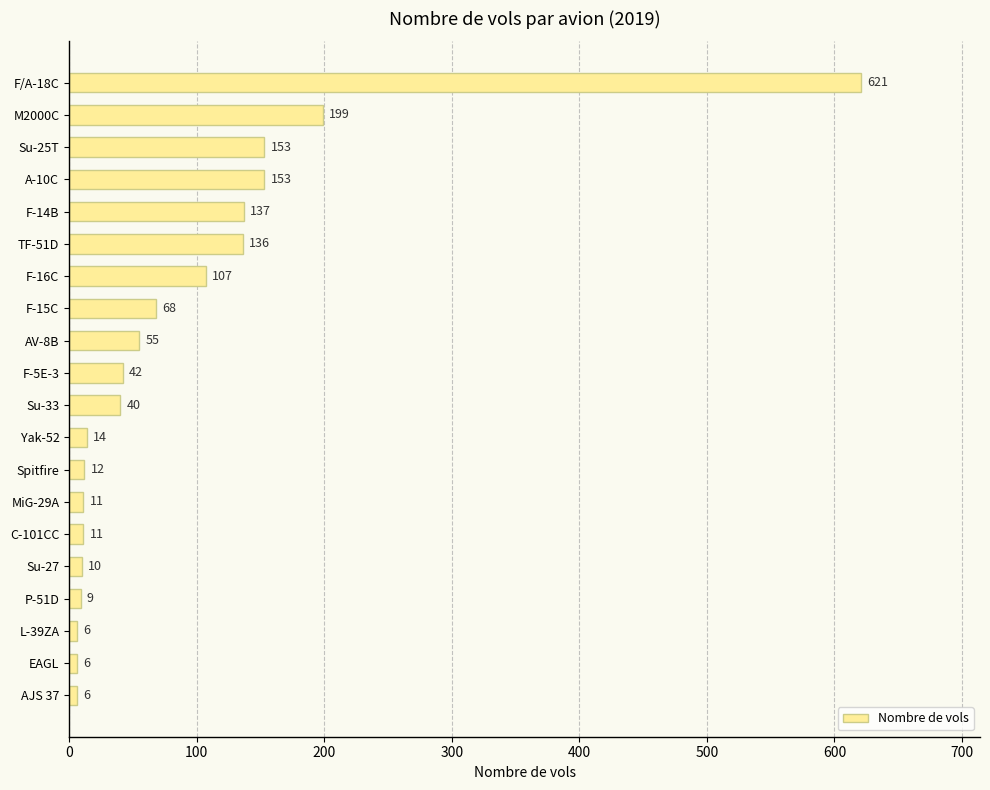

Reading bottom to top, list all the values displayed in this chart.

6	6	6	9	10	11	11	12	14	40	42	55	68	107	136	137	153	153	199	621